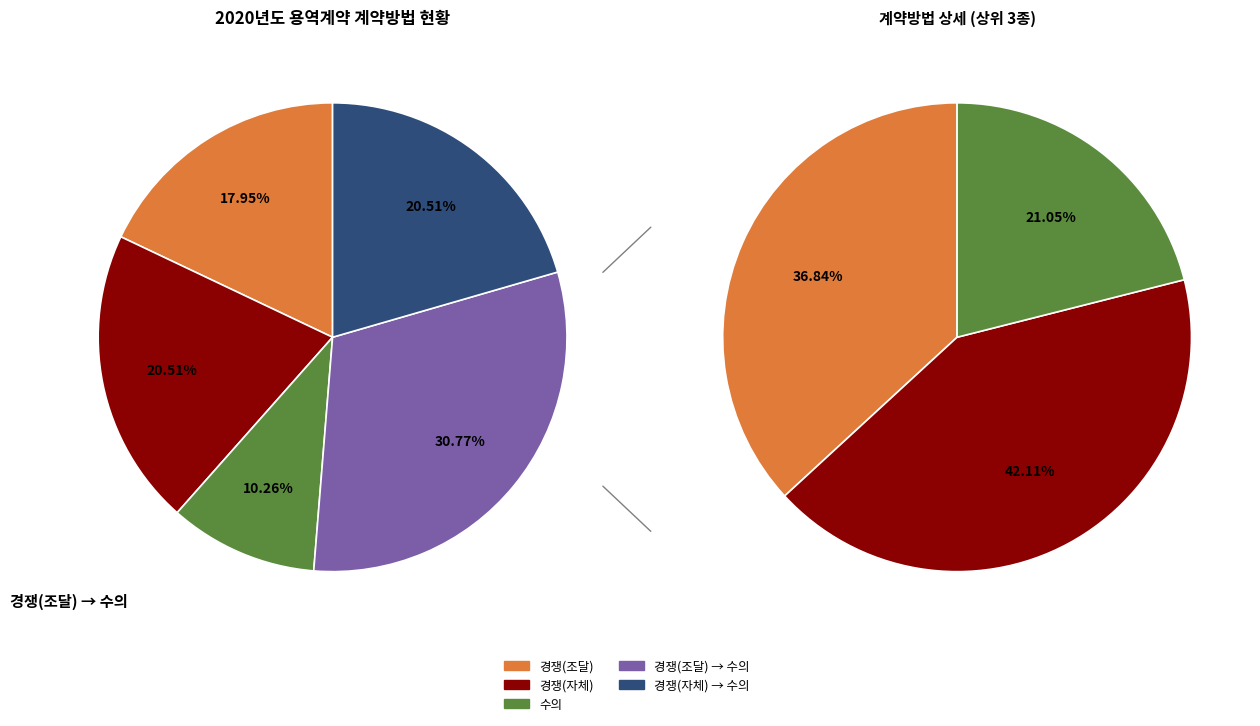

To the nearest percent, what is the difference between the largest and smallest slice percentages?

21%